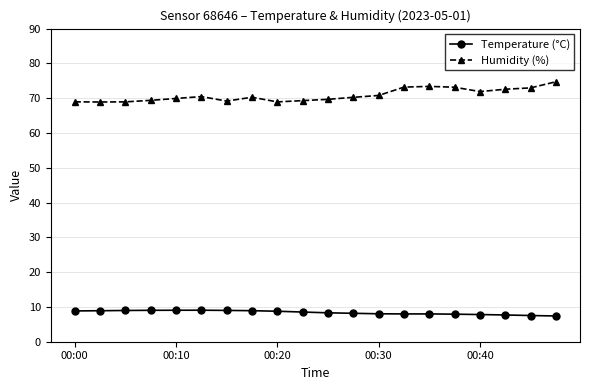

Rank the series by their average value, from highest to lowest.

Humidity (%), Temperature (°C)